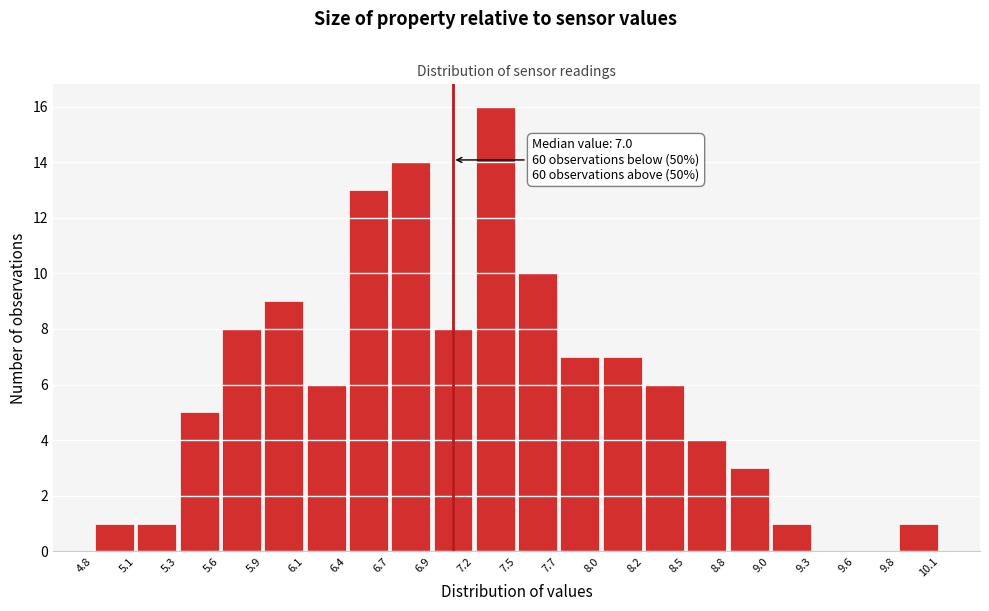

Over which range of the x-axis is the bar tallest?

7.2 to 7.5